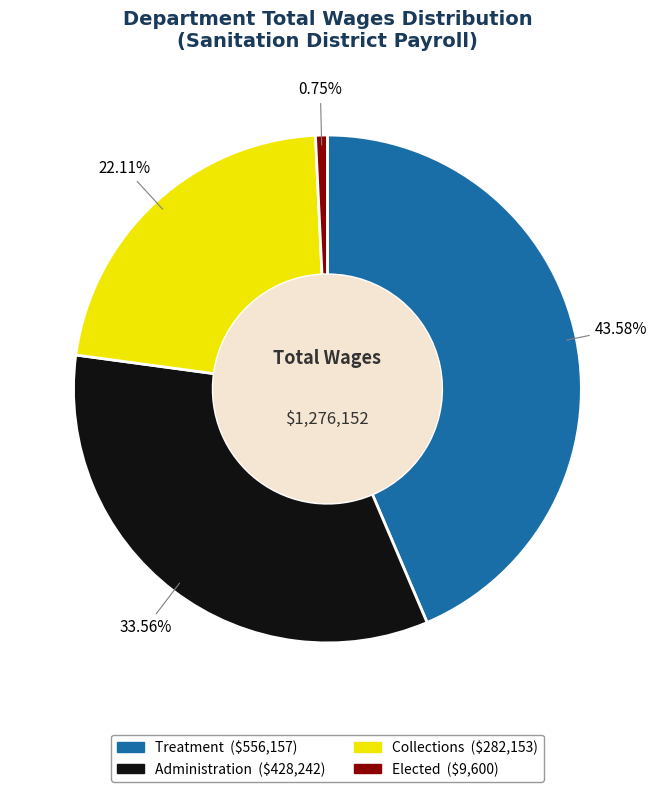

Is the sum of Collections and Administration greater than half?

Yes